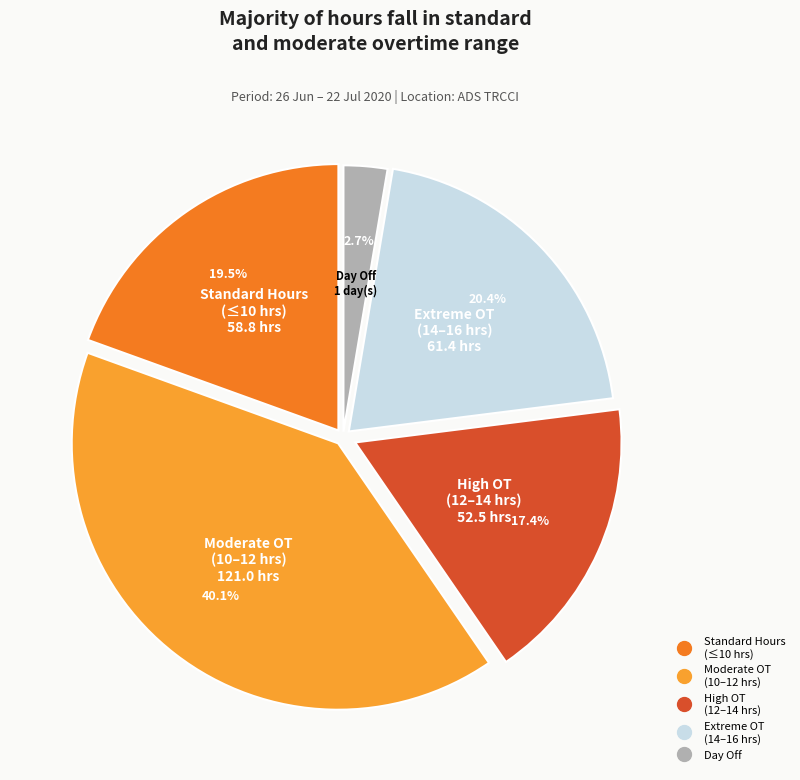

Is there any slice that represents more than half of the pie?

No